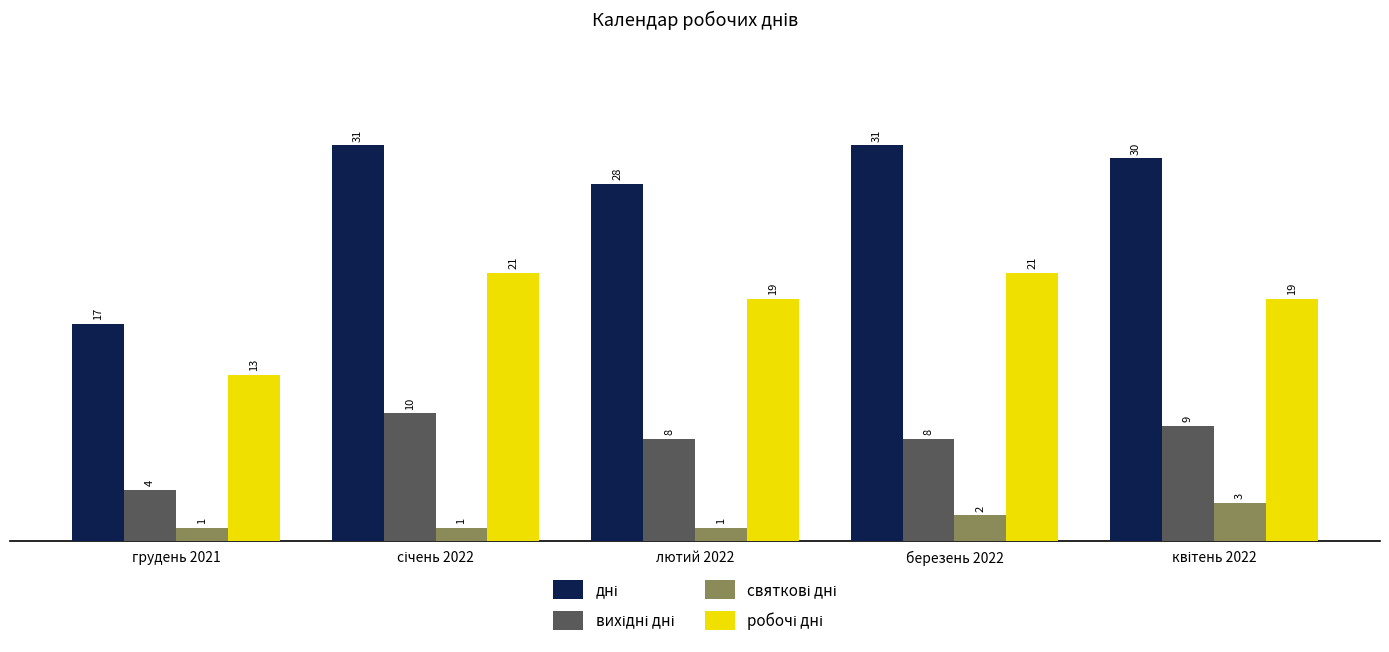

At how many categories does at least one series exceed 25?

4